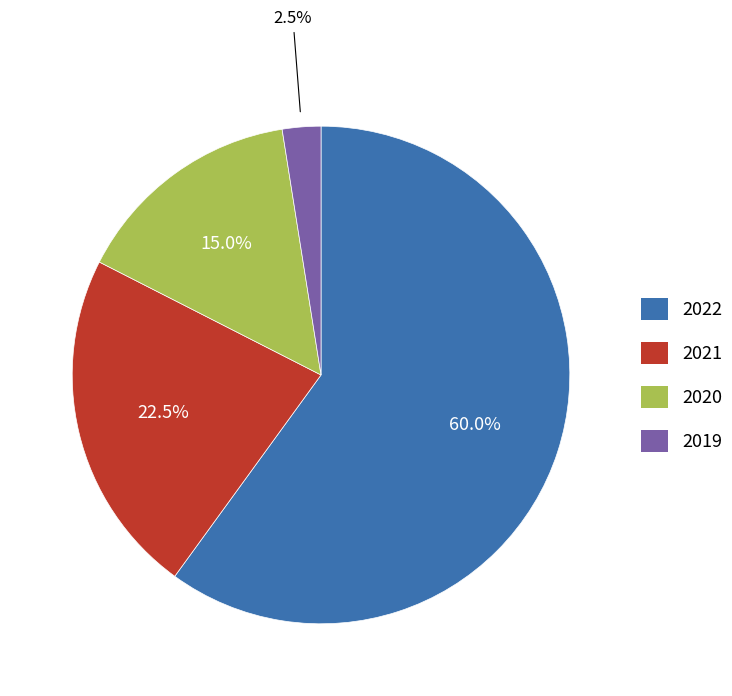

How many segments does this pie chart have?

4